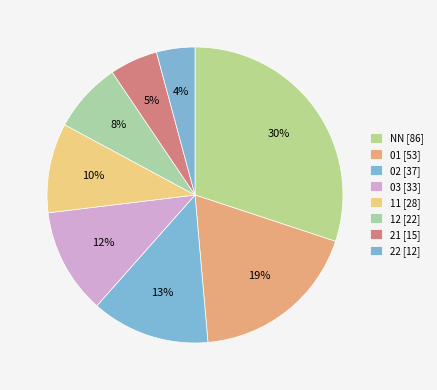

To the nearest percent, what portion does 01 represent?

19%